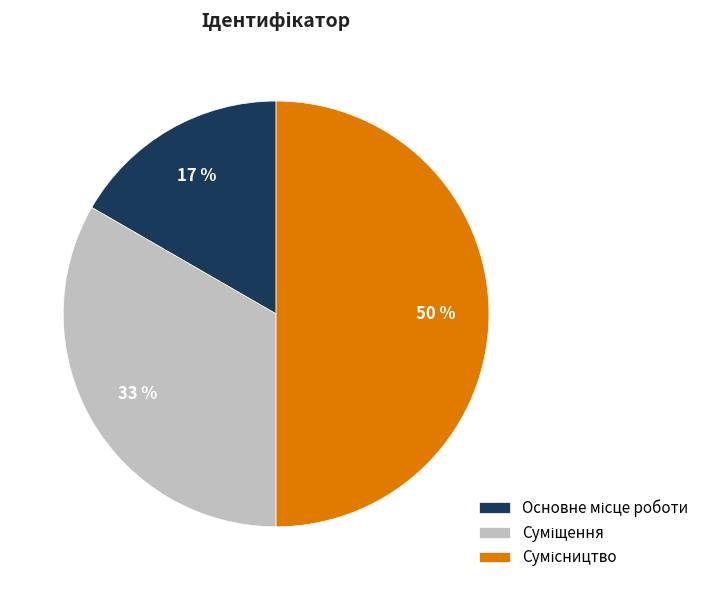

To the nearest percent, what is the difference between the largest and smallest slice percentages?

33%